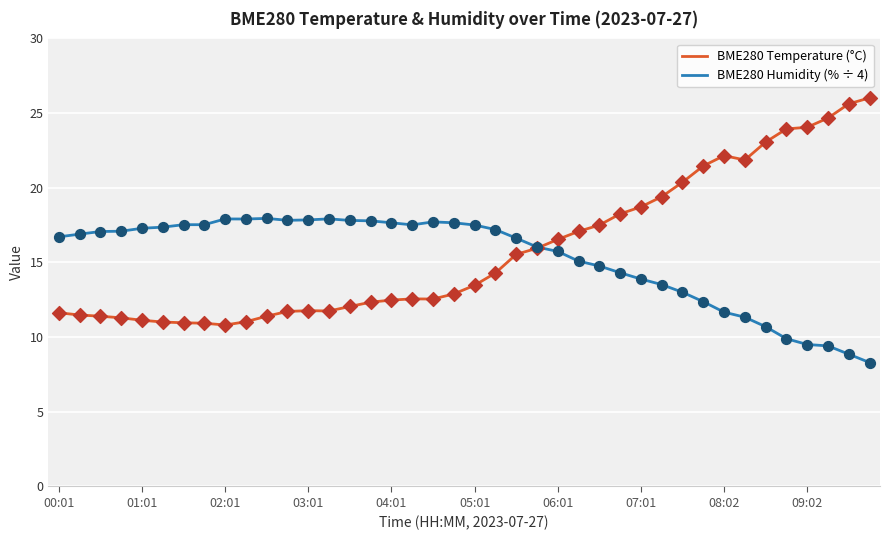

Which series has the largest range (max minus min)?

BME280 Temperature (°C)